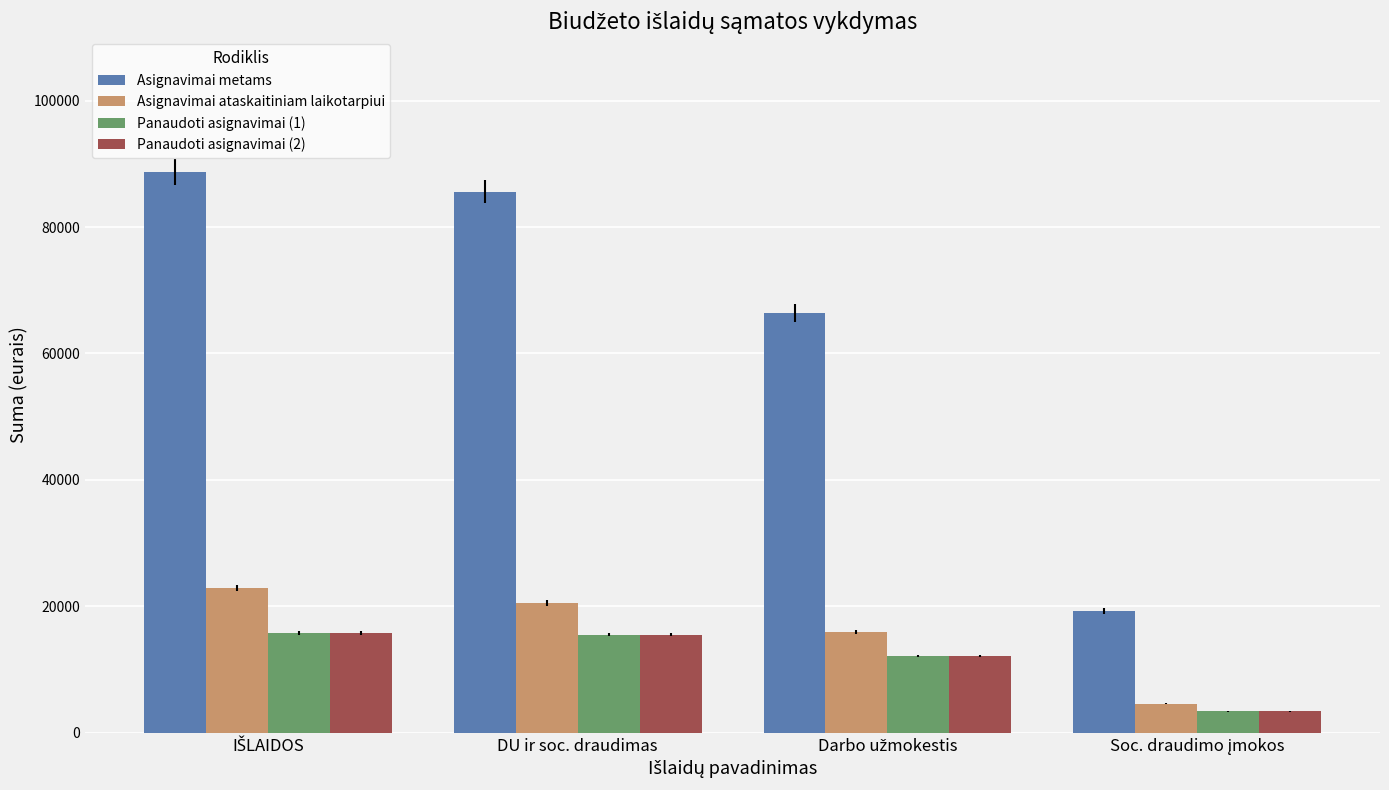

True or false: Asignavimai ataskaitiniam laikotarpiui has a value of 20500.0 at DU ir soc. draudimas.

True